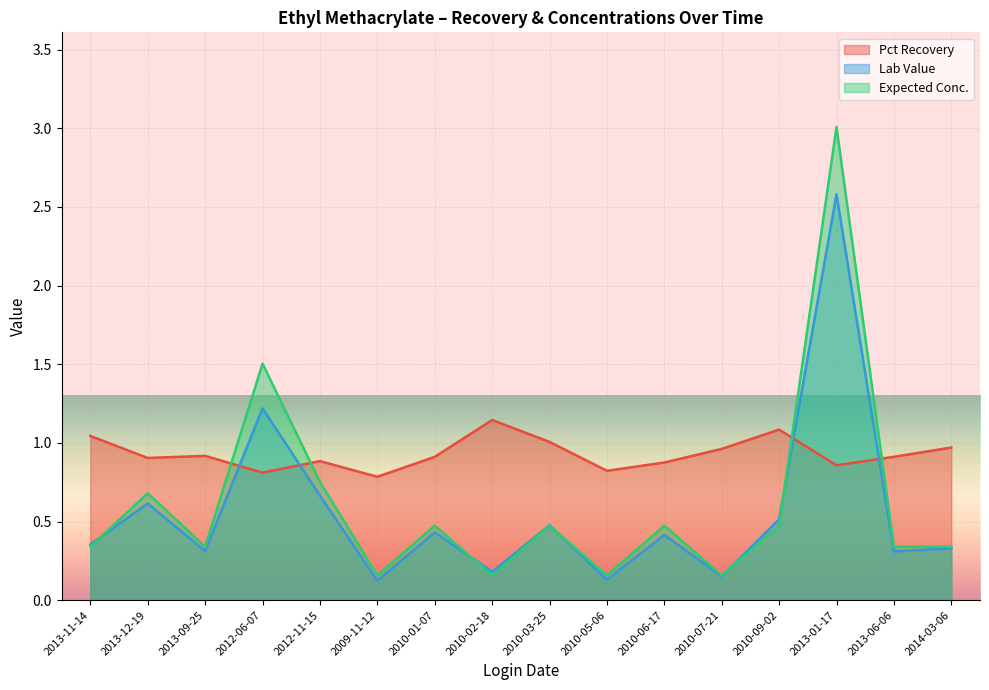

What is the difference between the maximum and second lowest values in the Expected Conc. series?

2.8